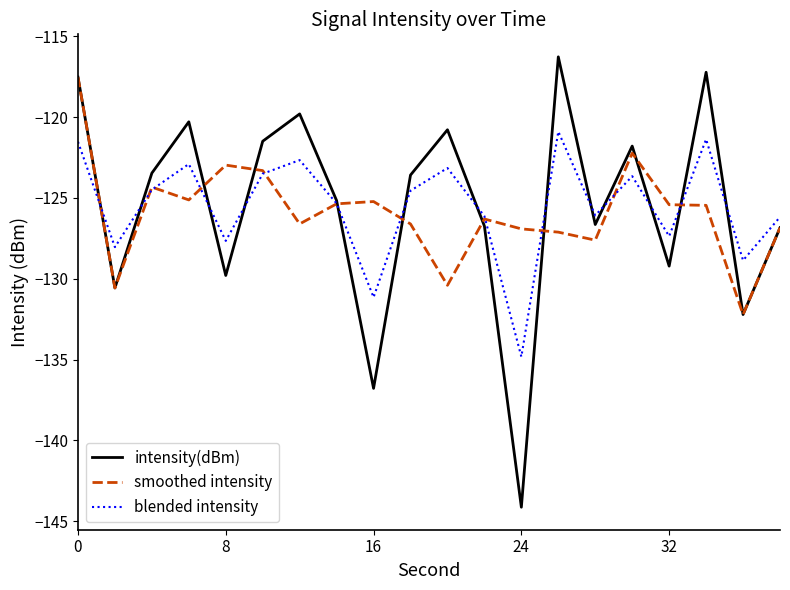

List the series in order of their peak value, lowest first.

blended intensity, smoothed intensity, intensity(dBm)